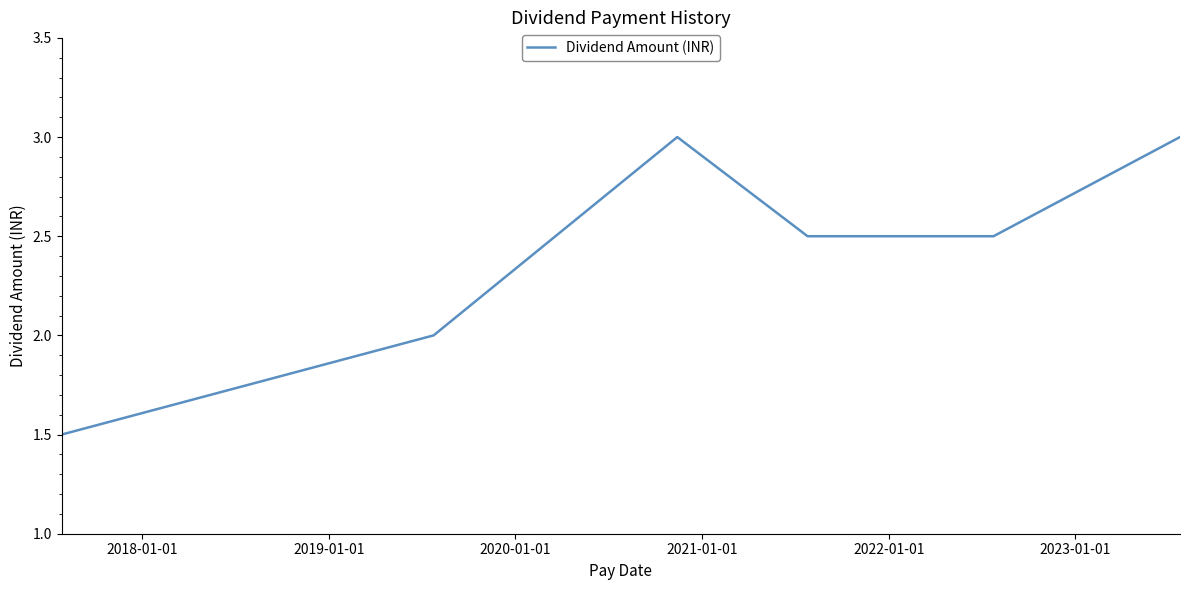

How many series are shown in this chart?

1